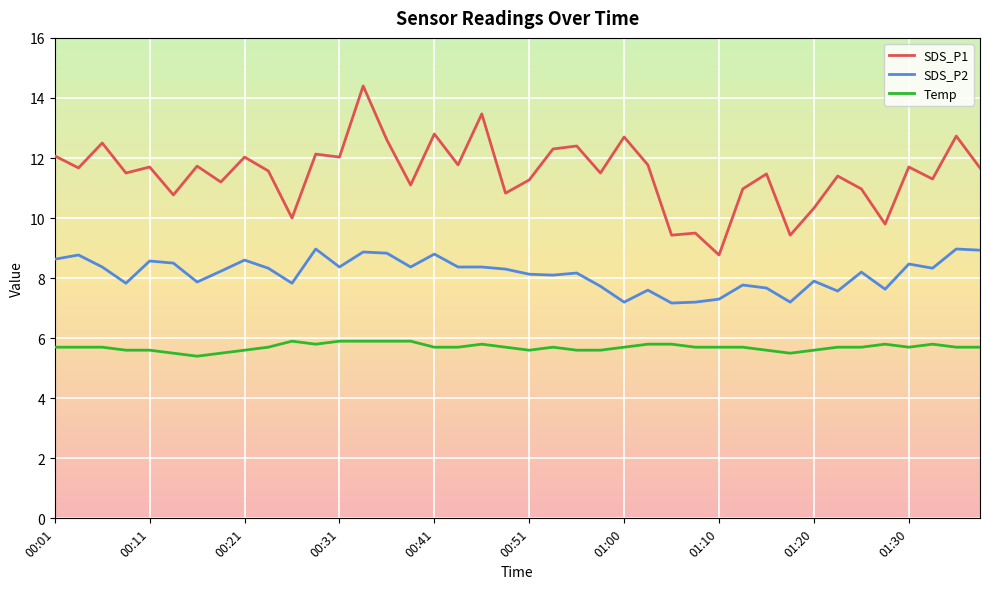

What are all the series names shown in the legend?

SDS_P1, SDS_P2, Temp